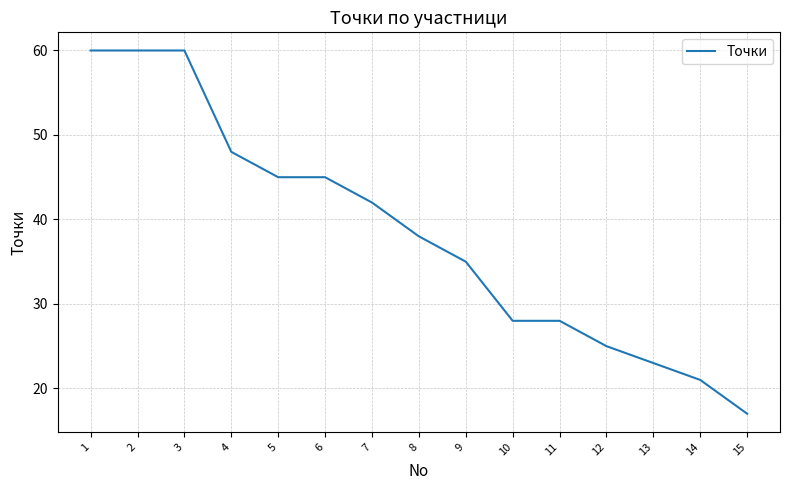

What is the smallest value displayed?

17